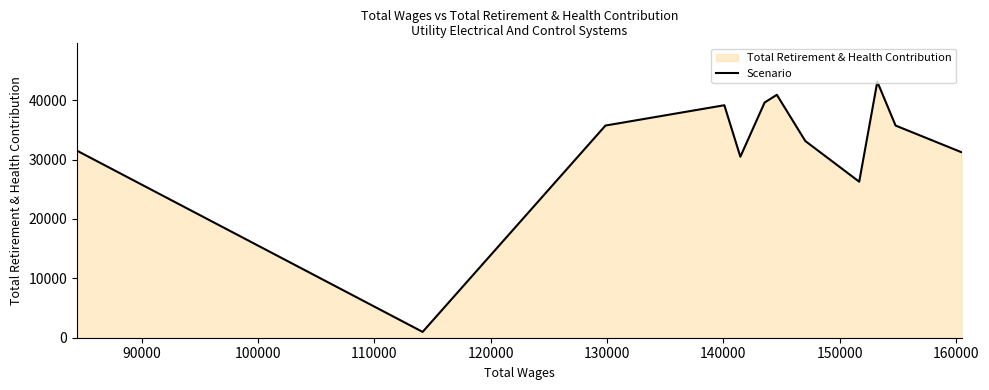

What is the average value?

32308